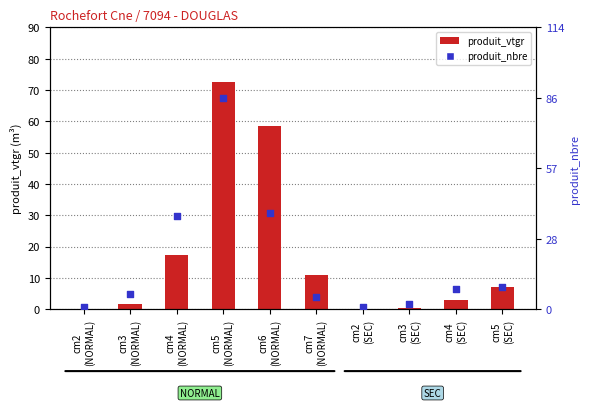

What is the total value across all series at cm3
(SEC)?

2.2